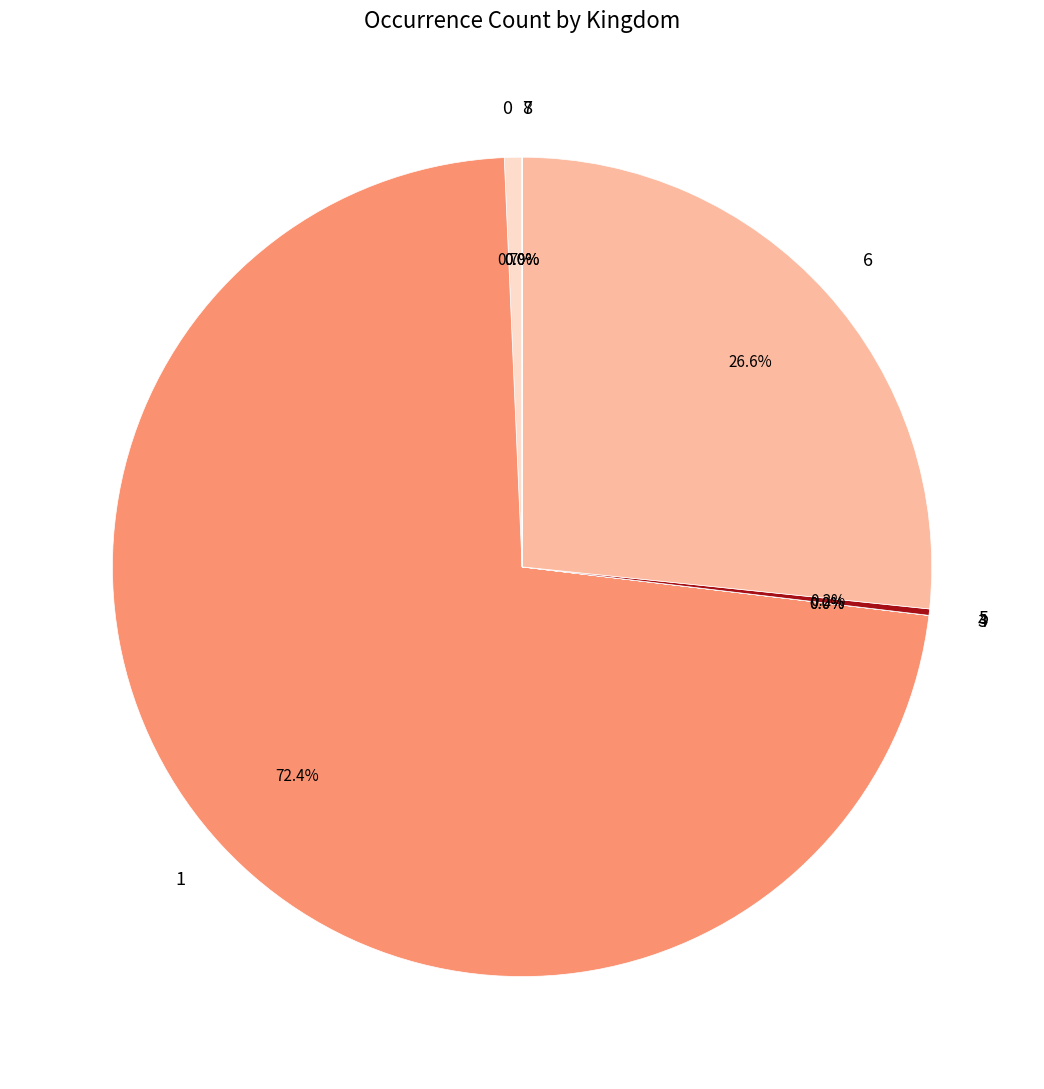

Is there any slice that represents more than half of the pie?

Yes